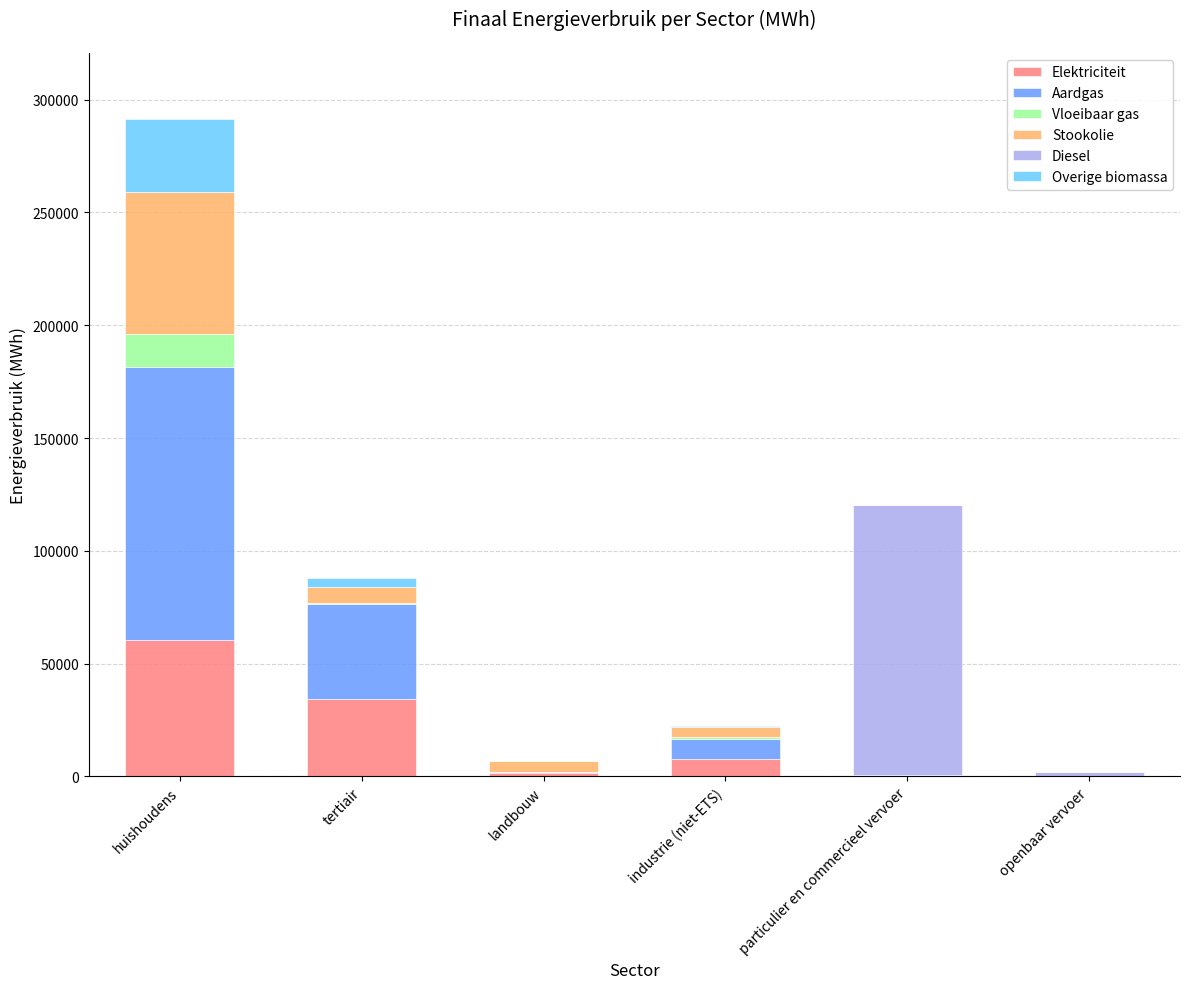

The value of Elektriciteit at huishoudens is 60676.1. True or false?

True